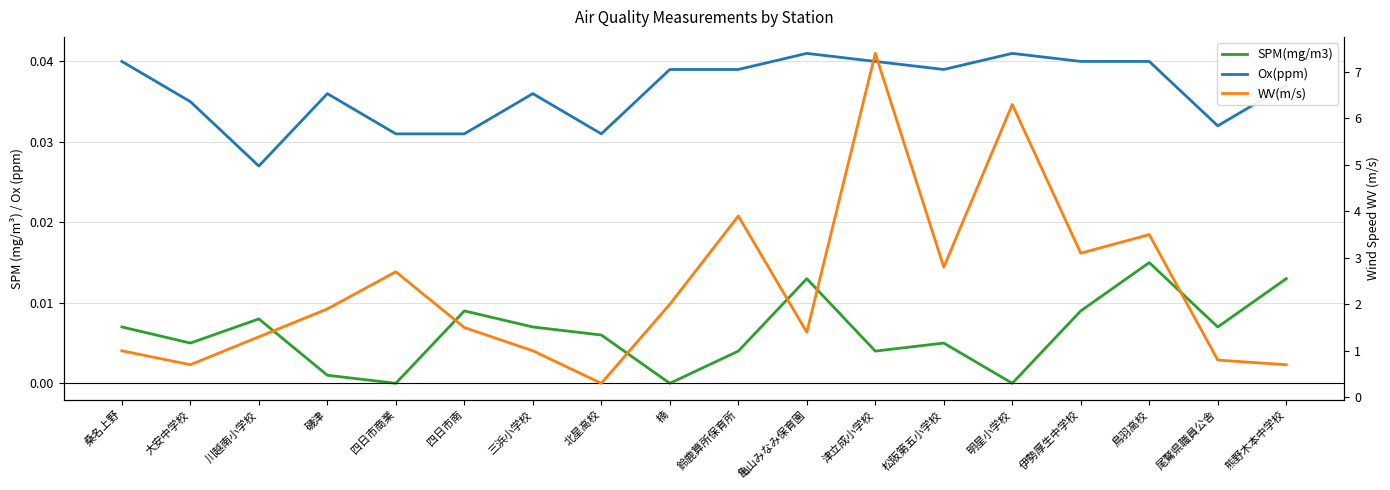

What are all the series names shown in the legend?

SPM(mg/m3), Ox(ppm), WV(m/s)